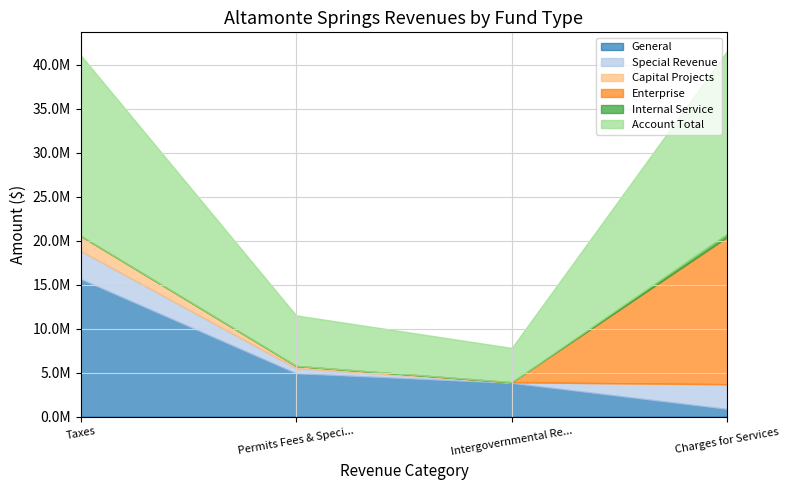

True or false: General and Capital Projects cross at least once.

False